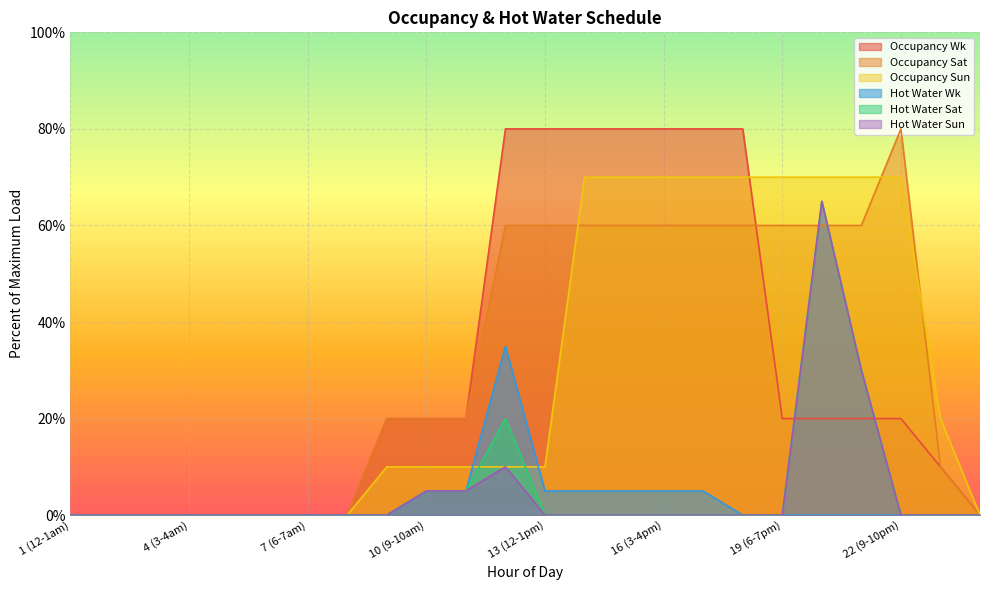

Is it true that Occupancy Sat equals 80 at 22 (9-10pm)?

True